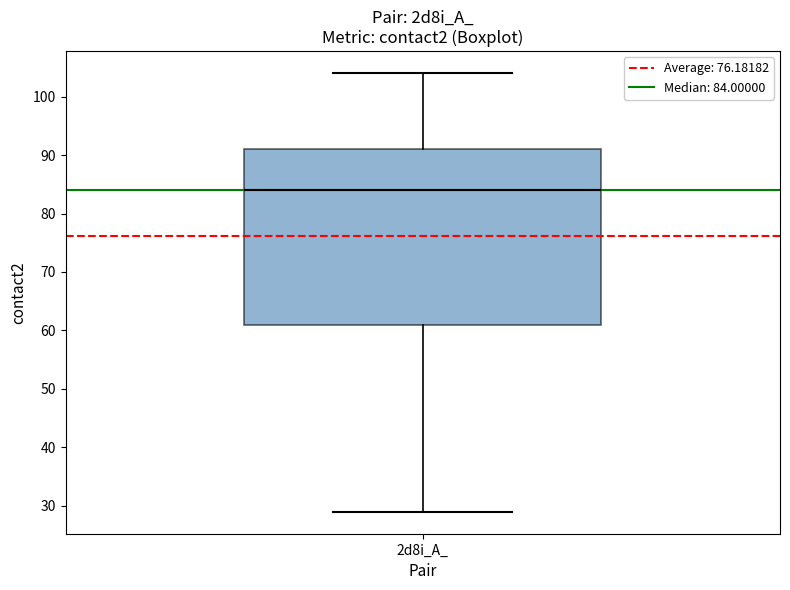

Transcribe this box plot: give where the median line is, the range the box spans, and where the two whiskers end, as read against the y-axis. The values are not printed on the chart, so give them approximately, as read against the axis.

median 84, box 61 to 91, whiskers 29 to 104